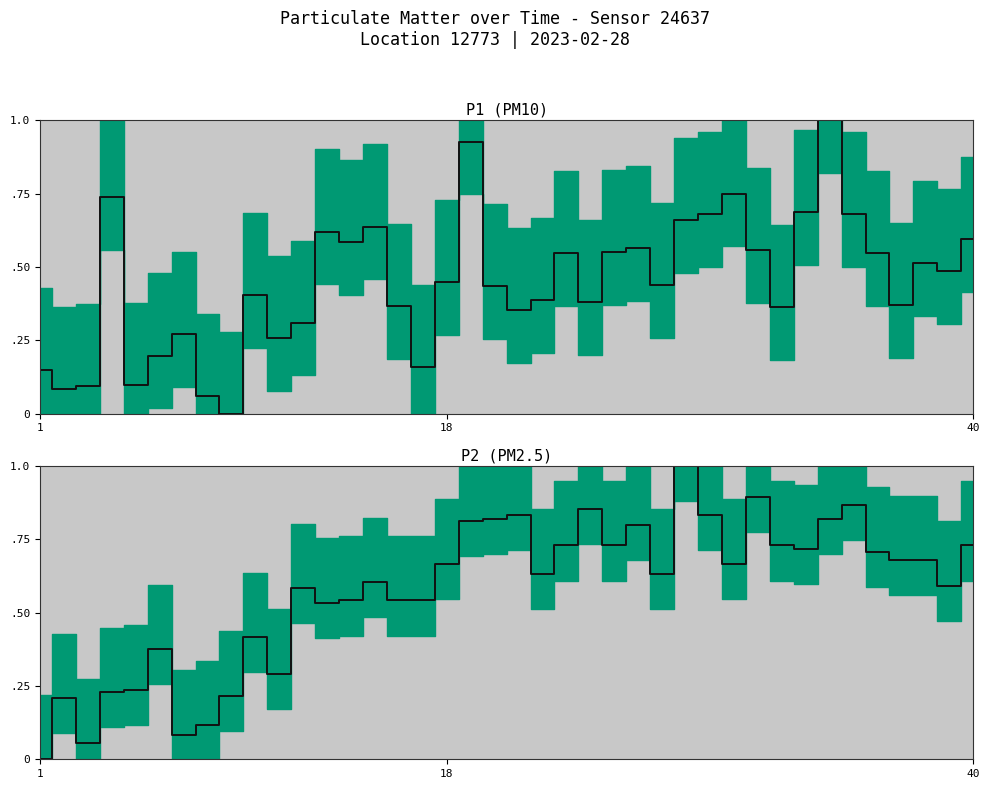

What is the maximum value shown in the chart?

1.0